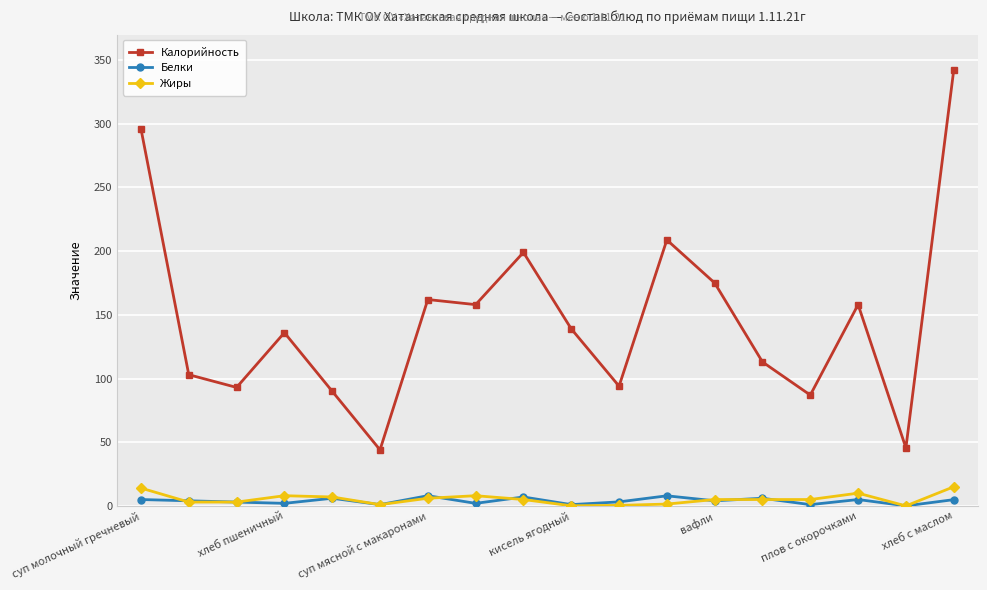

Which series has the widest spread of values?

Калорийность